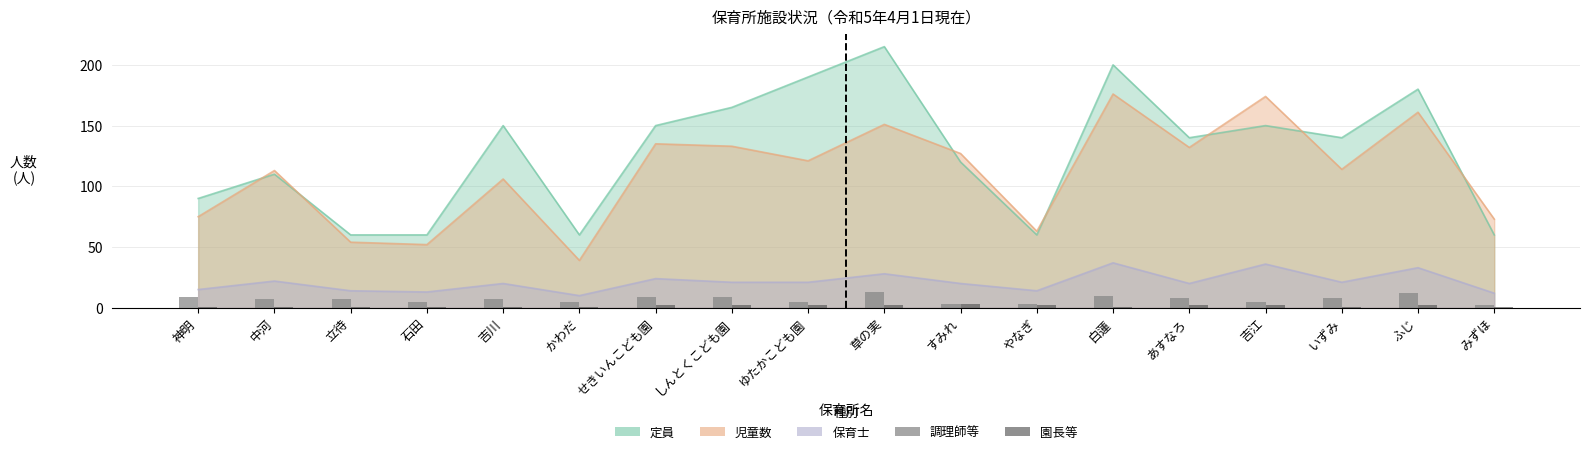

What is the smallest value displayed?

1